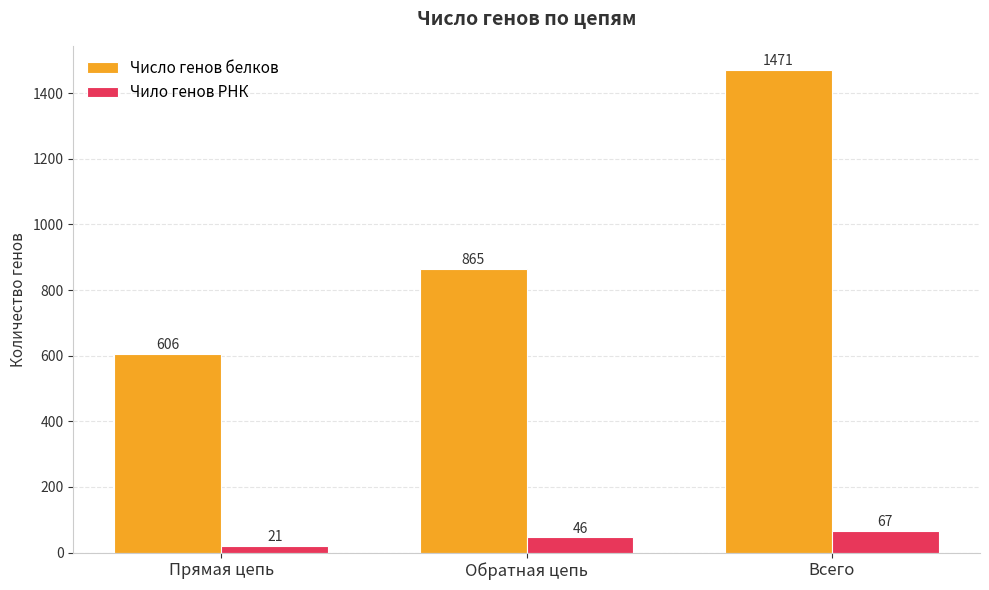

How many series are shown in this chart?

2